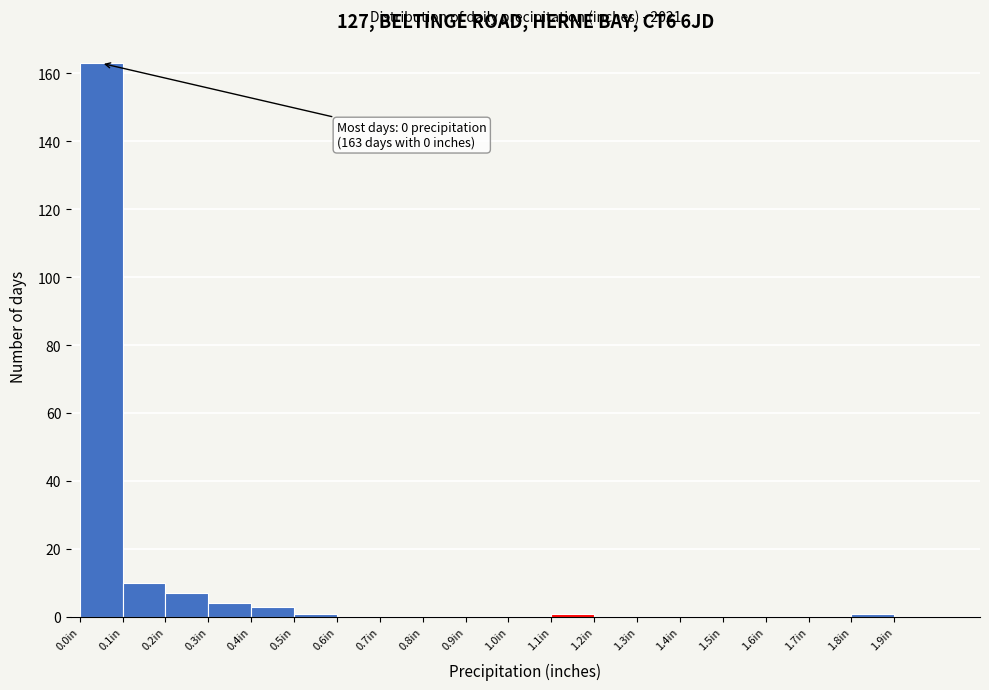

Which range on the x-axis has the tallest bar?

0.0 to 0.1